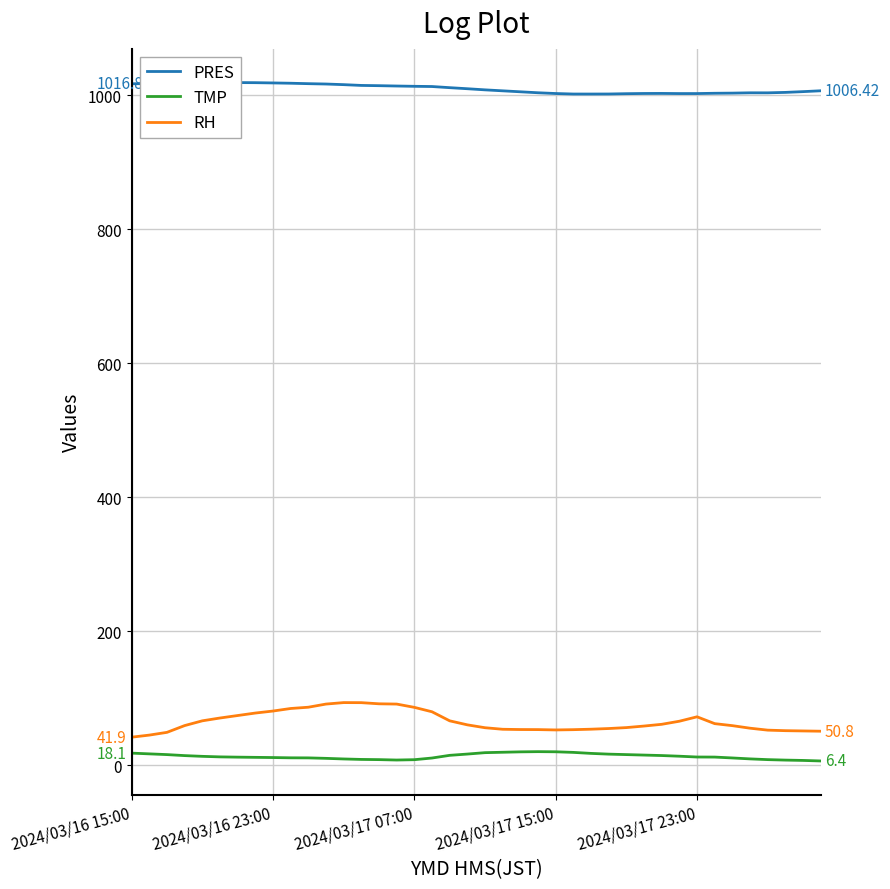

True or false: RH and TMP intersect in this chart.

False